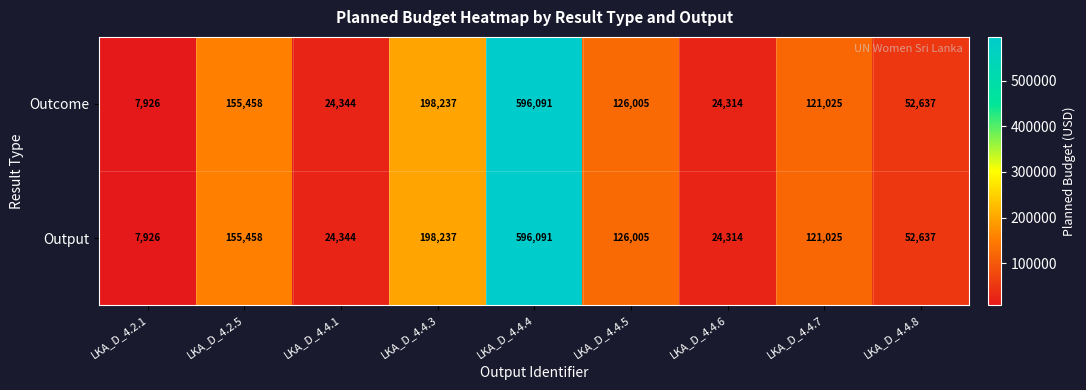

What is the sum of the Outcome values at LKA_D_4.4.6 and LKA_D_4.4.5?

150319